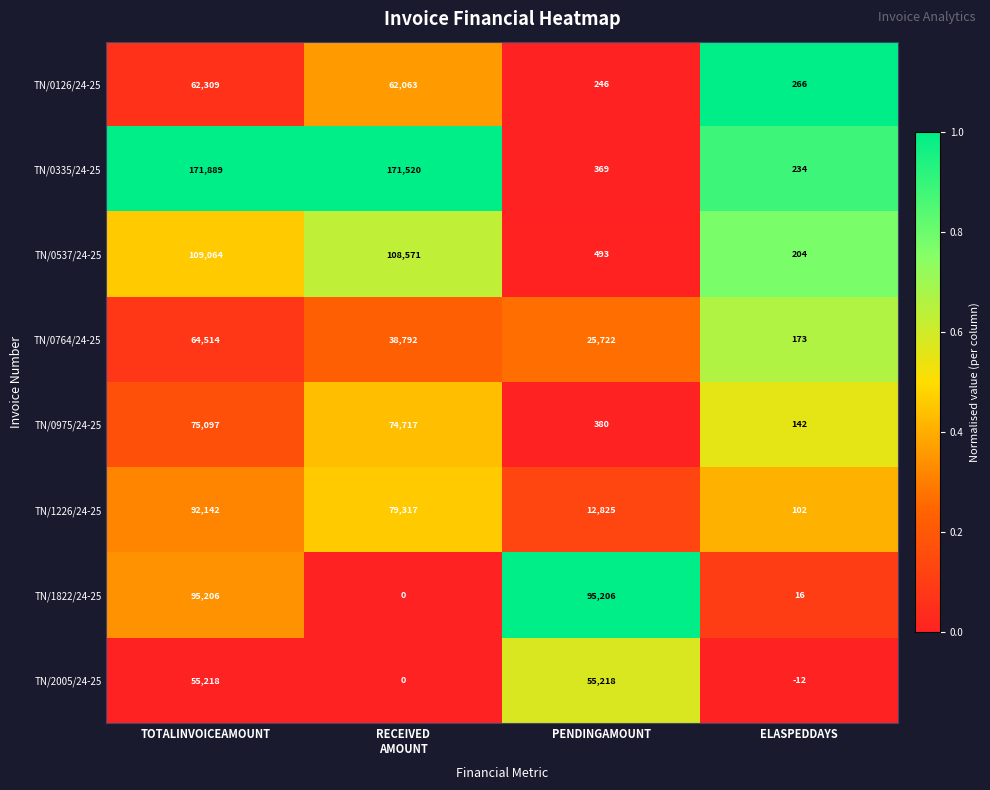

Which series has the largest total across all categories?

TN/0335/24-25